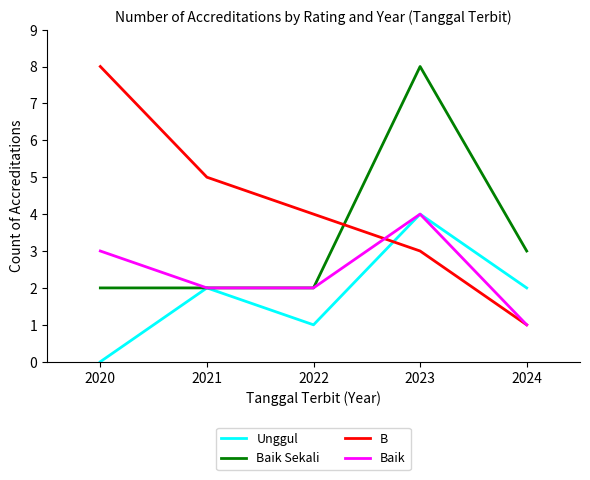

Which label corresponds to the smallest value in the chart?

2020